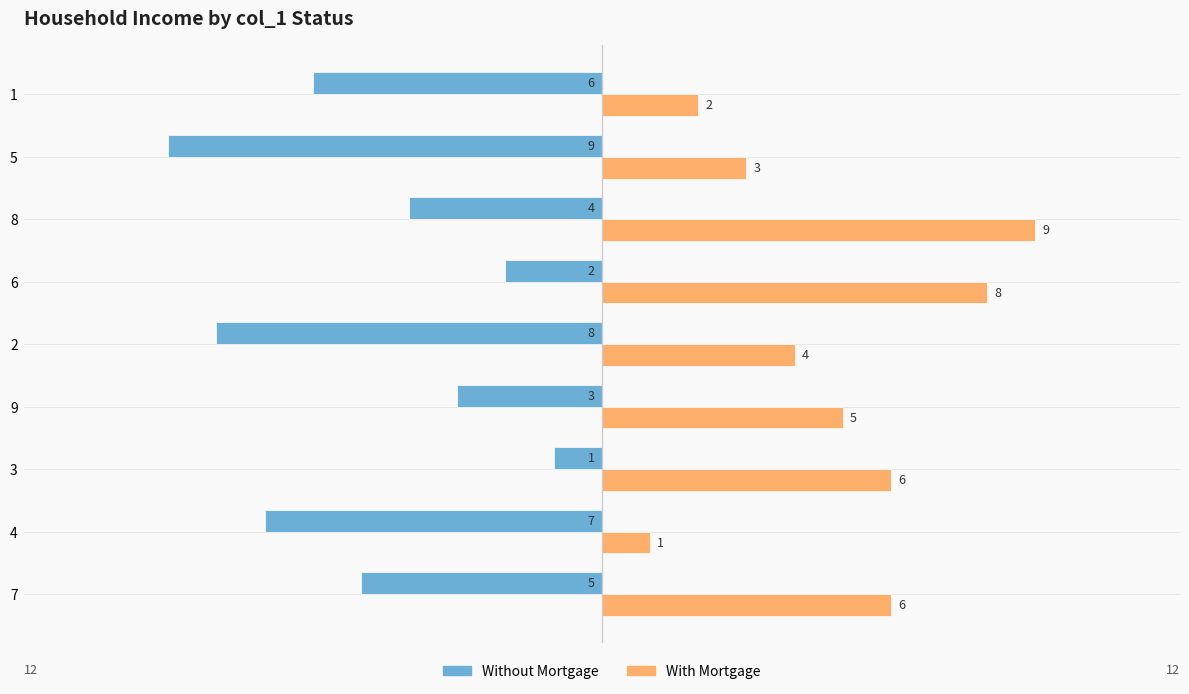

Which series has the largest total across all categories?

With Mortgage